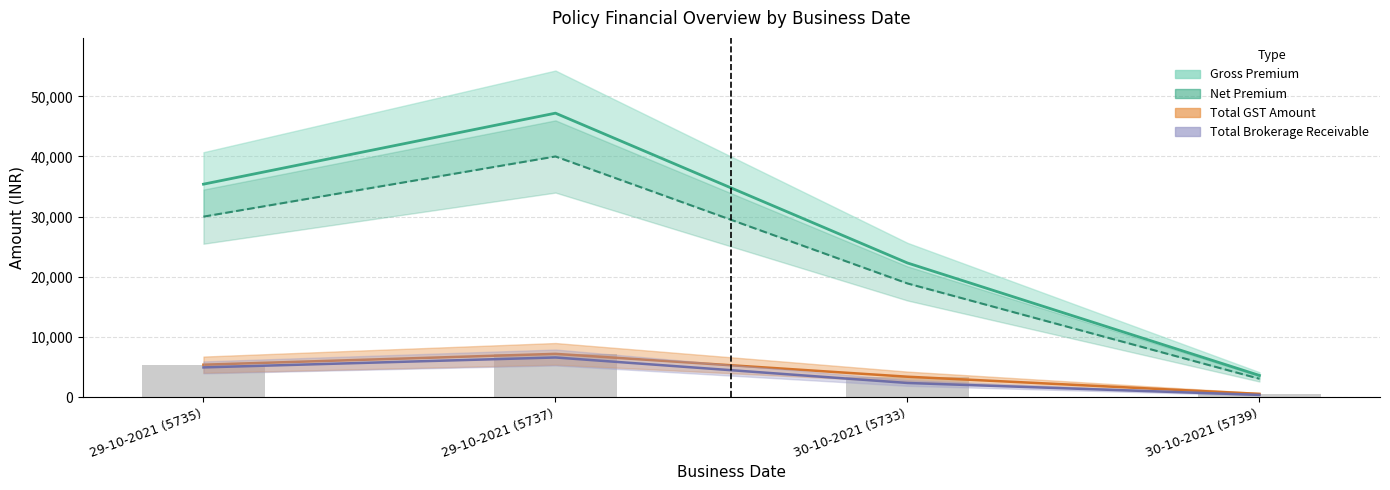

How many values in the Total Brokerage Receivable series are below 4950?

2